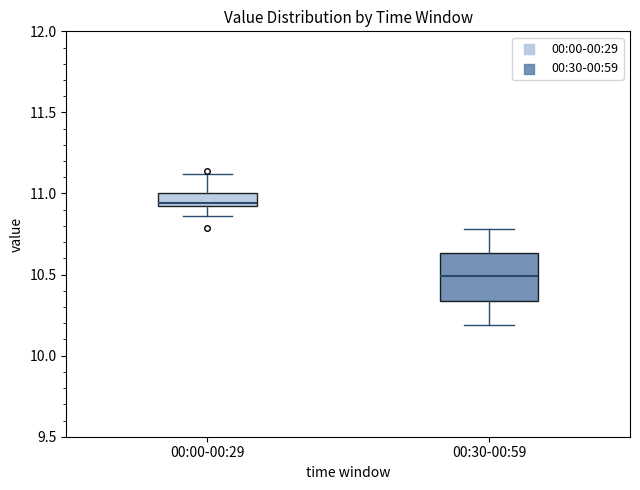

Which box has the highest median line?

00:00-00:29